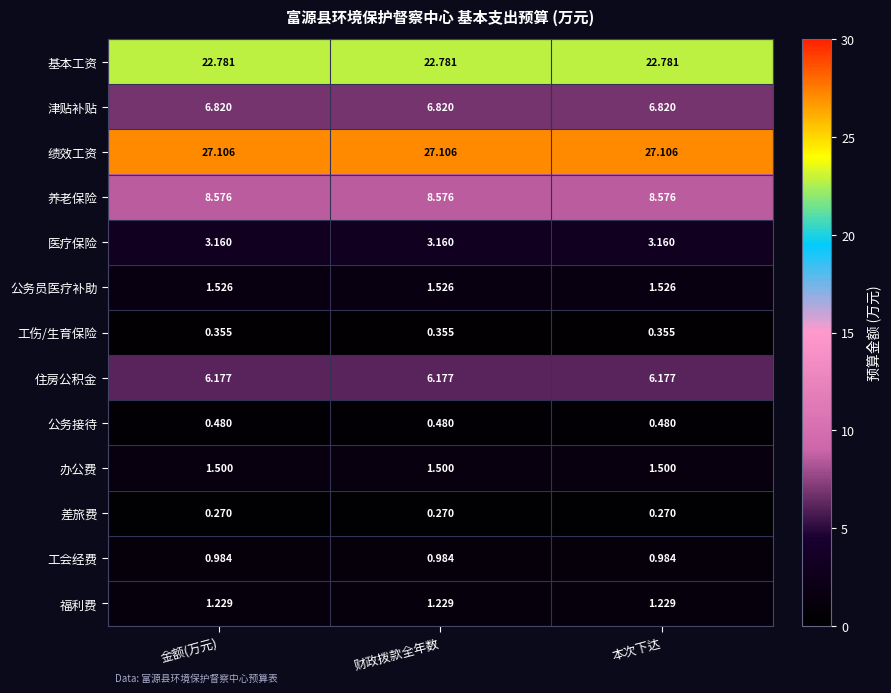

Which series has the largest total across all categories?

绩效工资